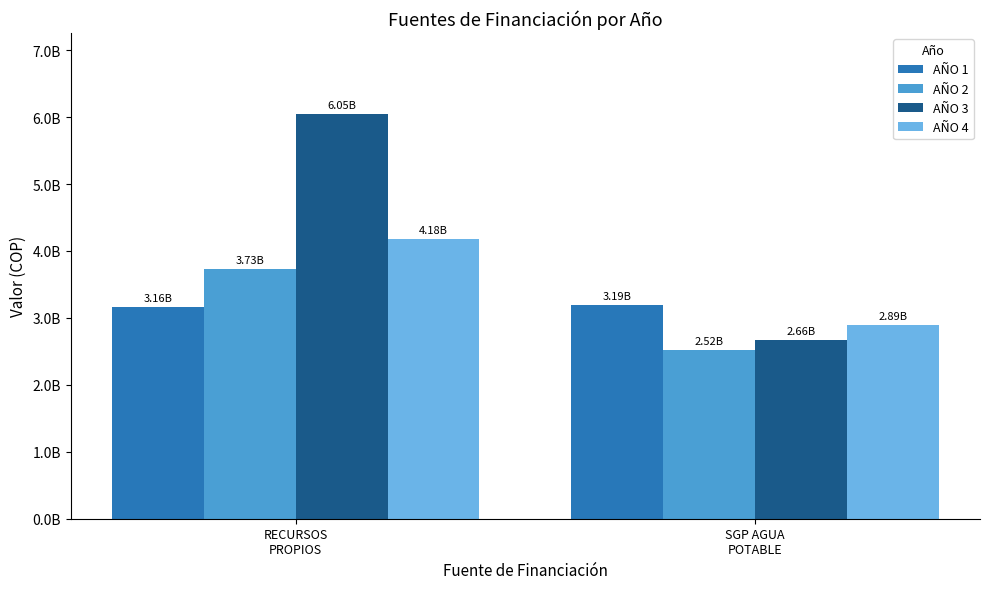

Does the chart contain any negative values?

No